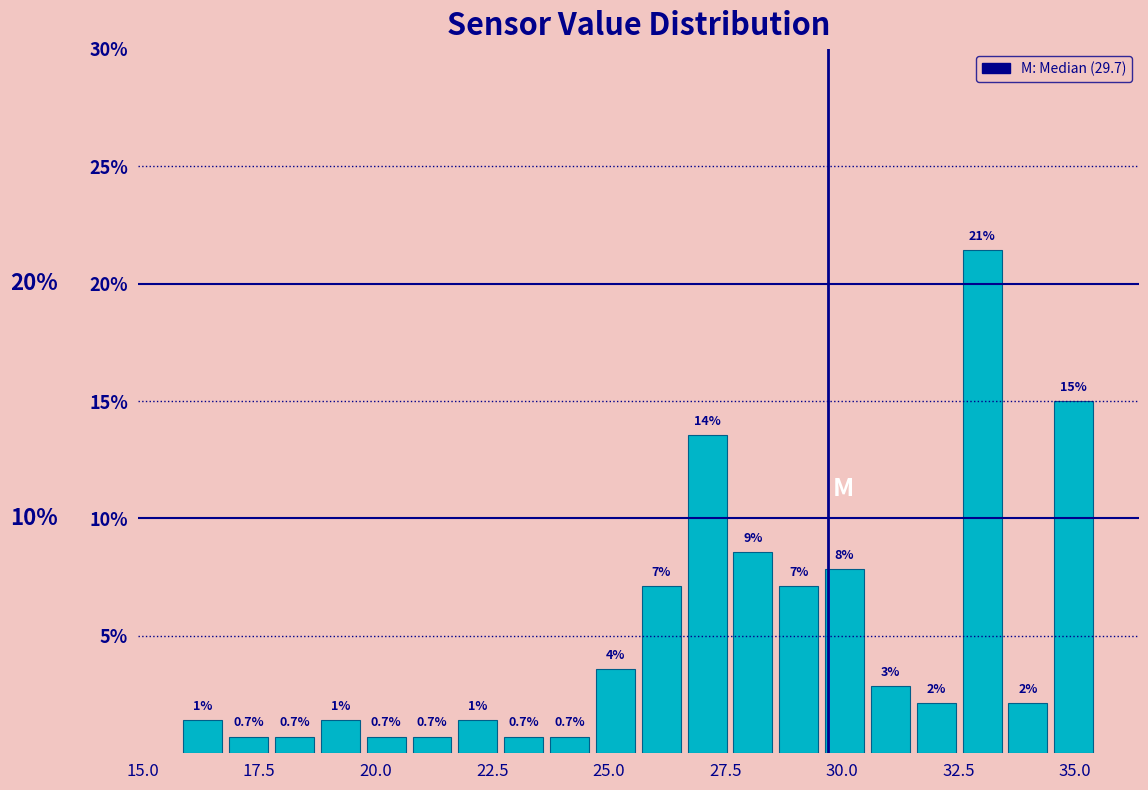

Around what value on the x-axis is the tallest bar? Give the approximate position of its centre, as read against the axis.

33.0